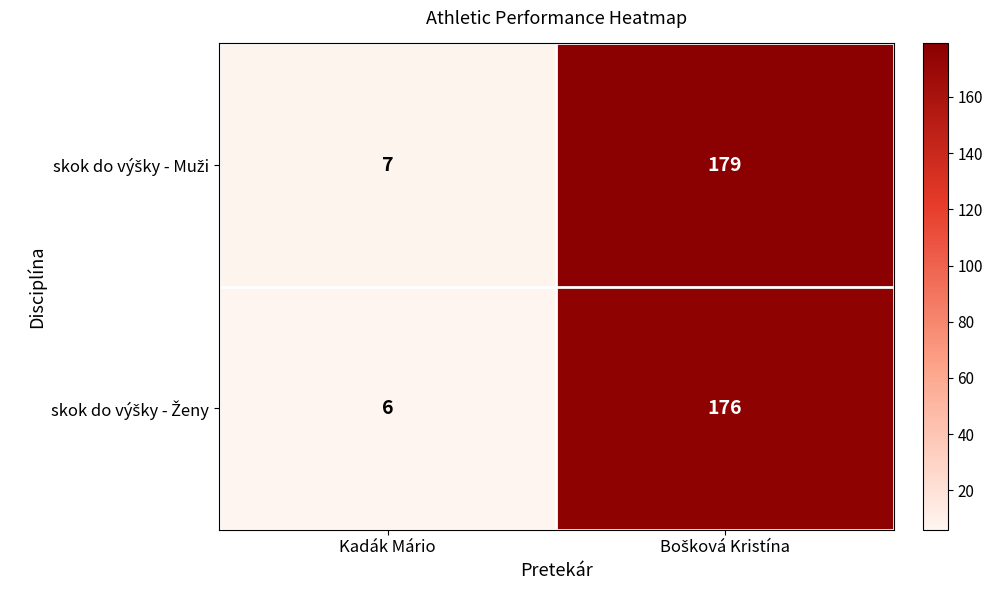

At which category does the chart reach its minimum across all series?

Kadák Mário